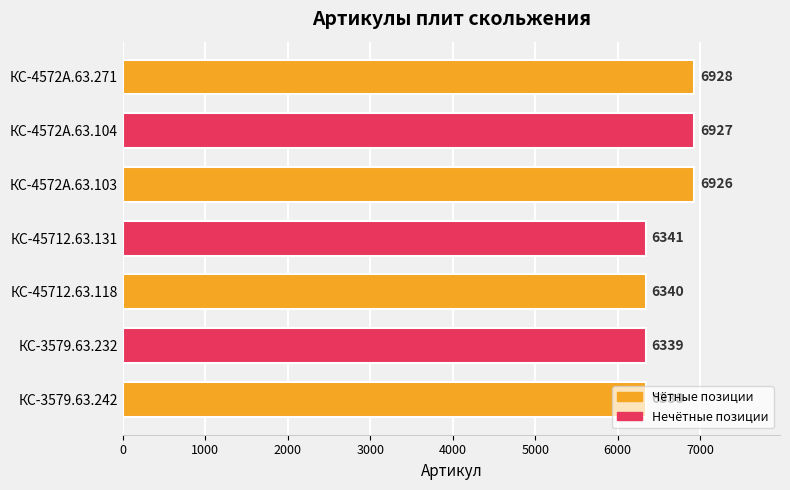

What is the average value?

6591